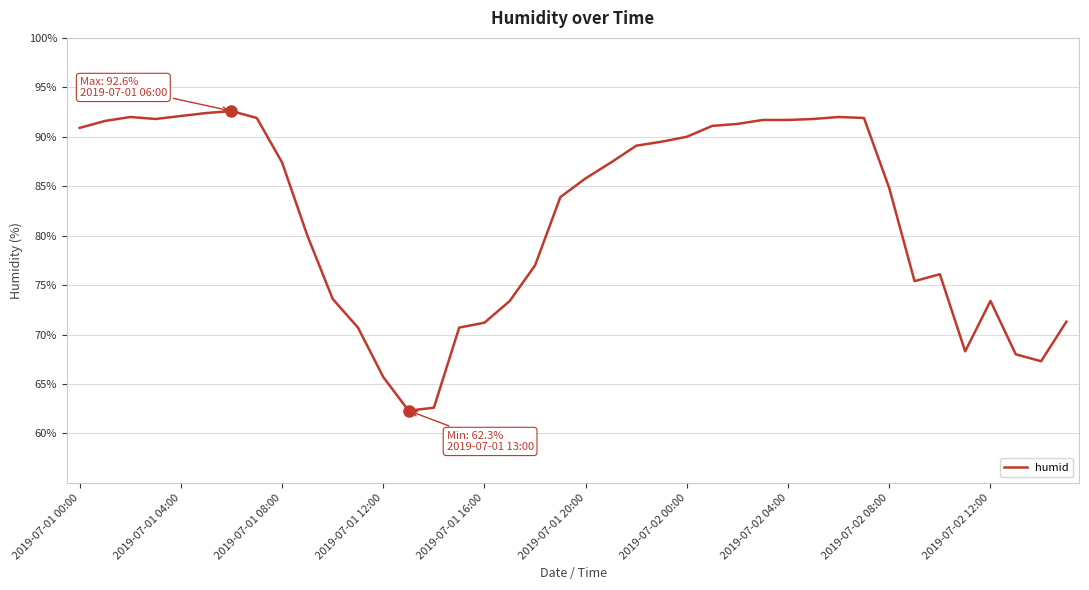

What is the difference between the maximum and minimum values?

30.3